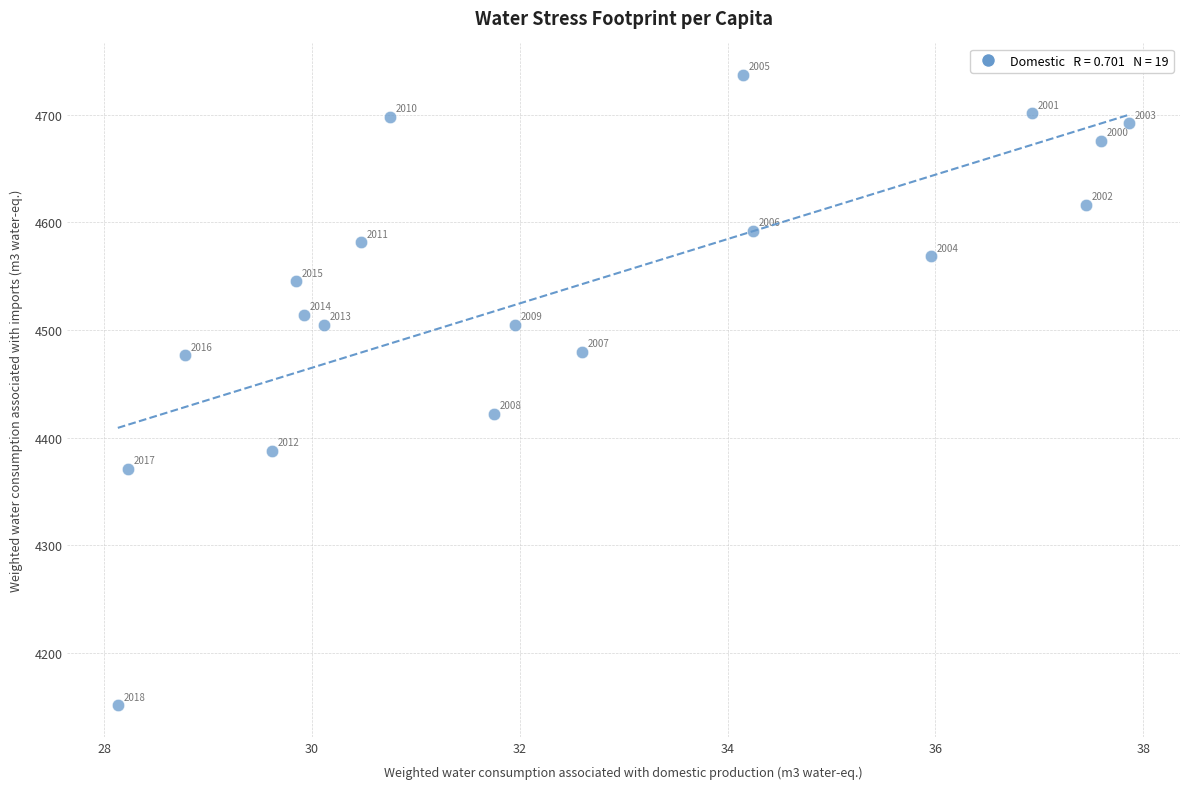

What Y value in the scatter plot is closest to 4444?

4422.1